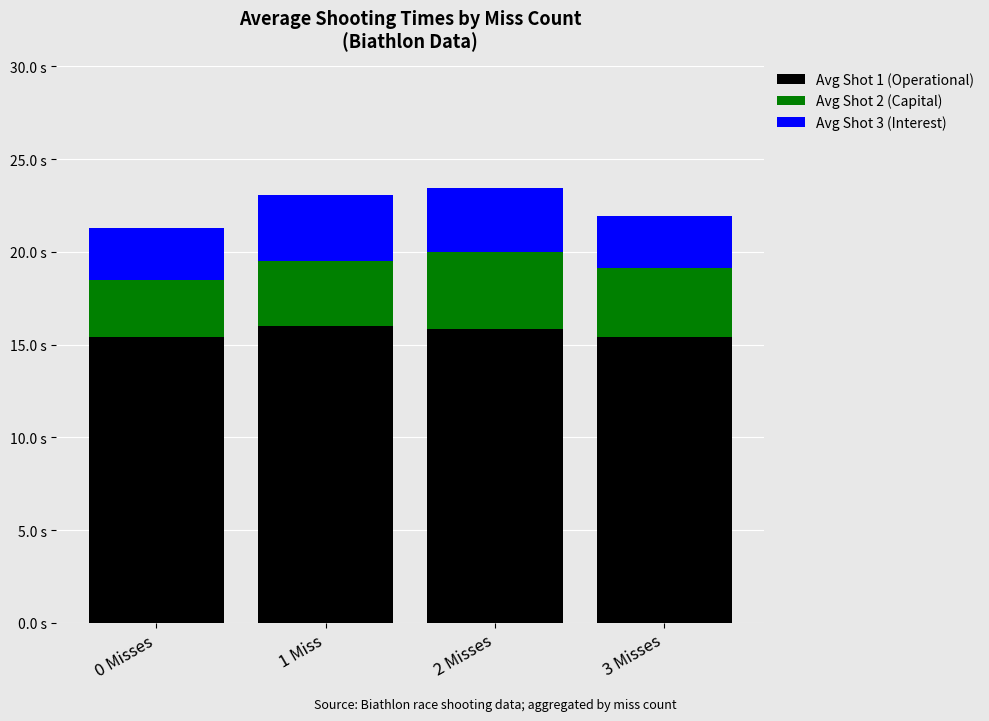

Are the bars grouped side by side (vs. stacked)?

No